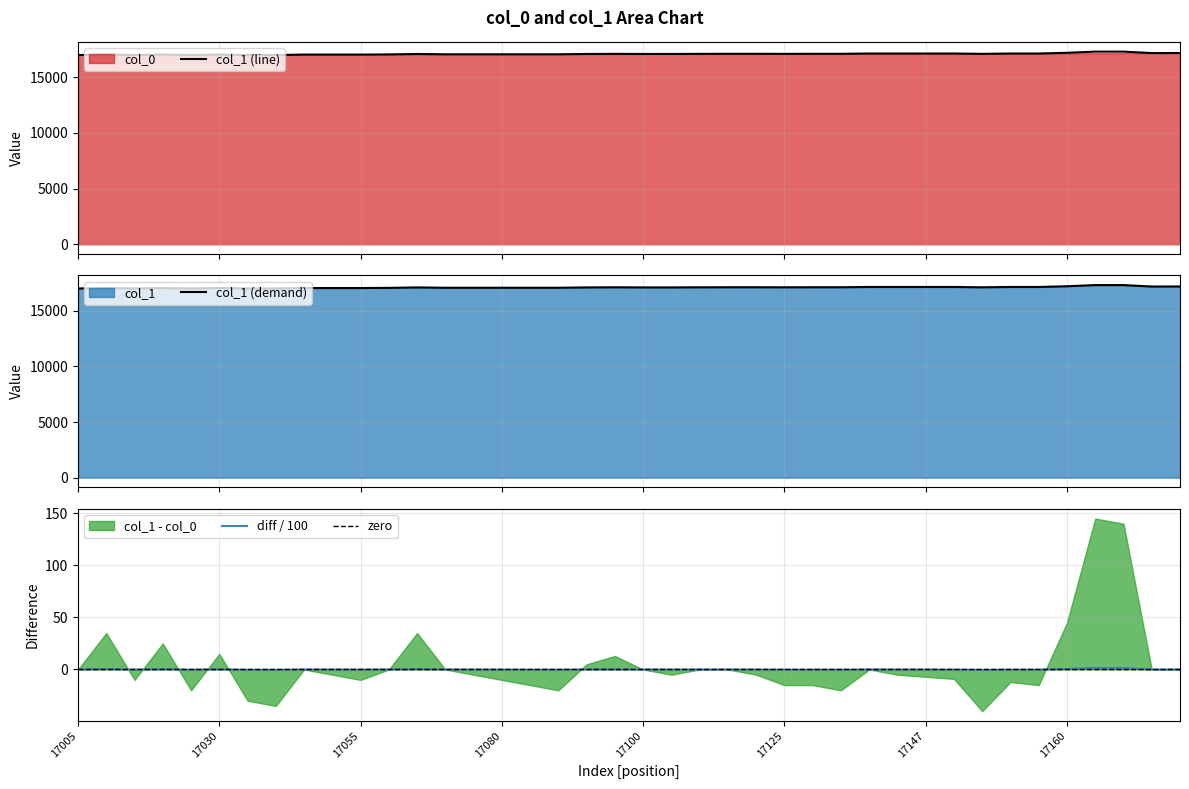

What is the change in value from 17065 to 17155?

+40